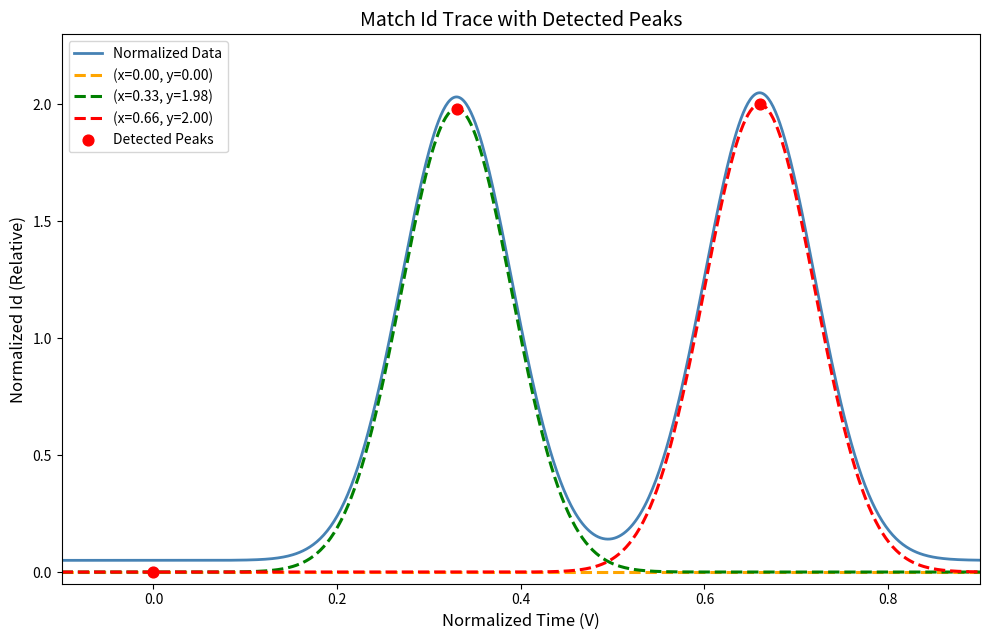

True or false: (x=0.33, y=1.98) and Normalized Data cross at least once.

False